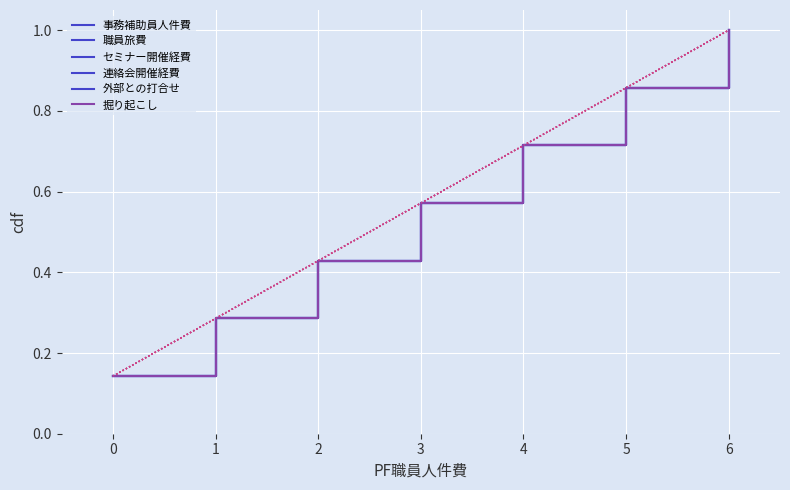

Is this an area chart (filled region under the line)?

No